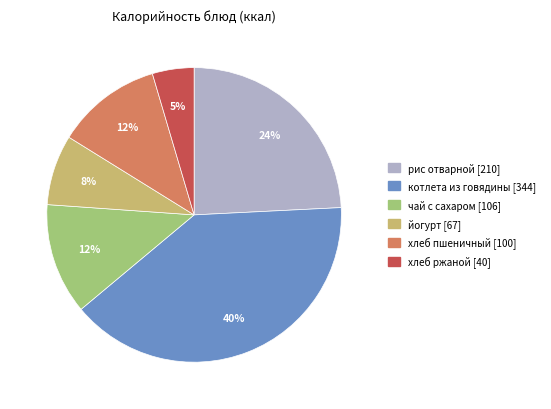

Does йогурт account for over 50% of the chart?

No